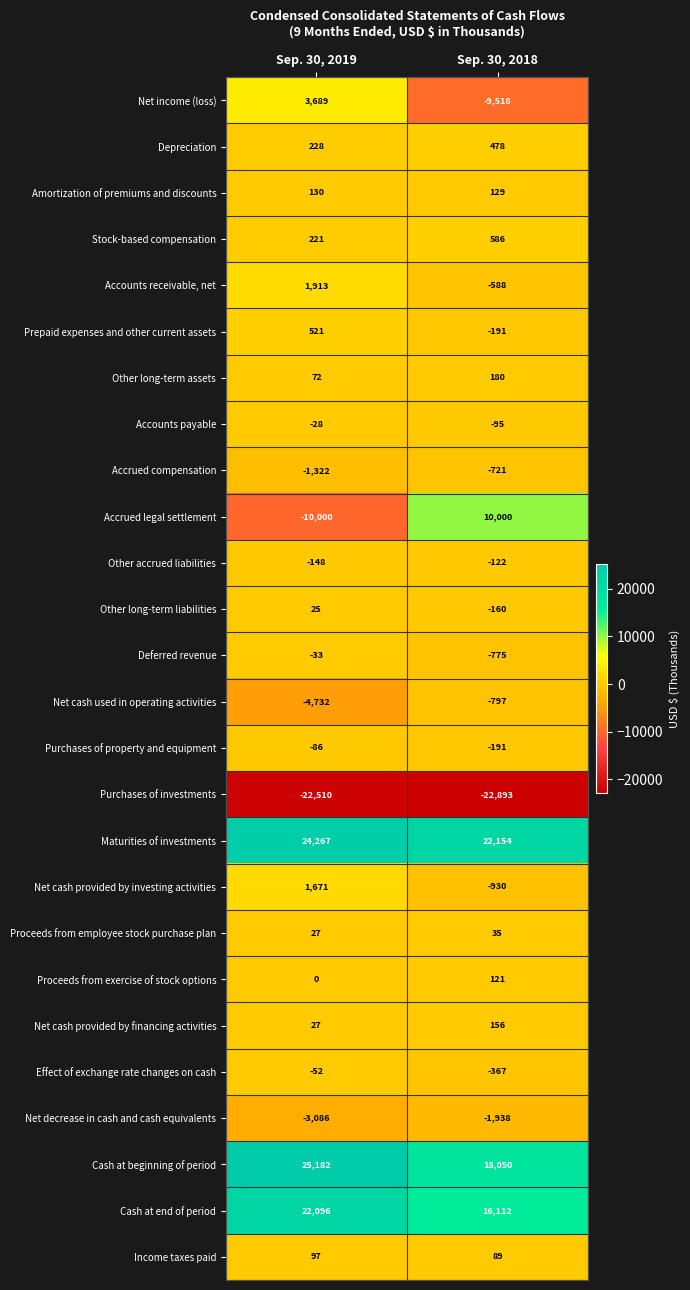

Which label corresponds to the smallest value in the chart?

Sep. 30, 2018